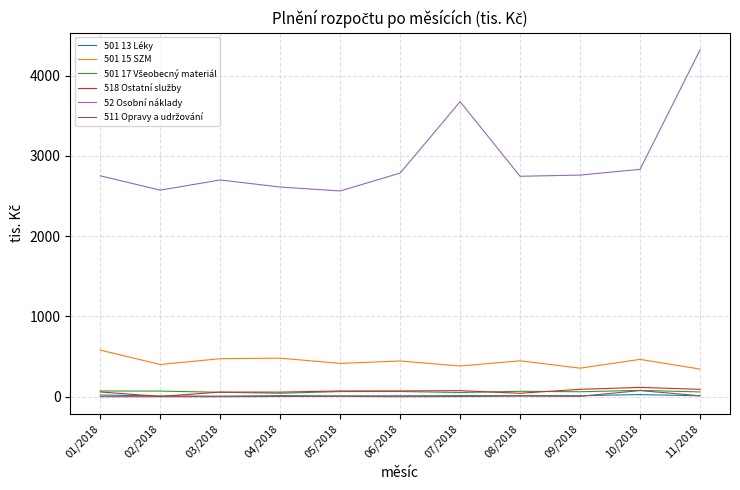

What is the spread (max minus min) of values at 03/2018?

2700.7